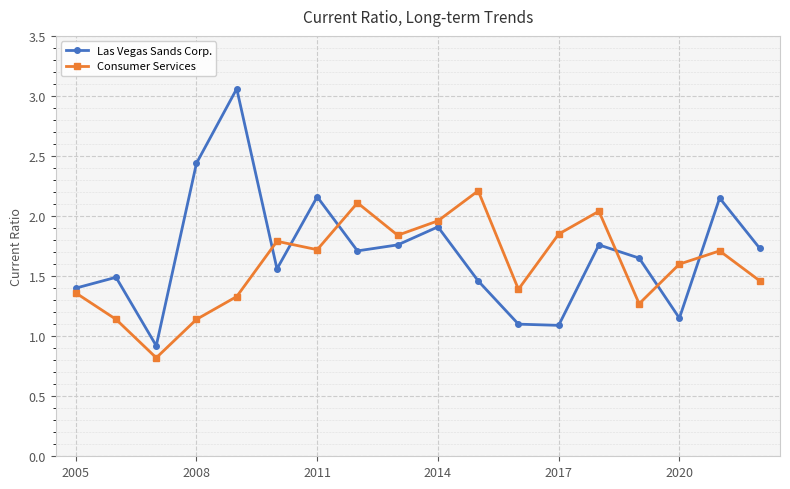

What is the lowest value of the Las Vegas Sands Corp. series?

0.9